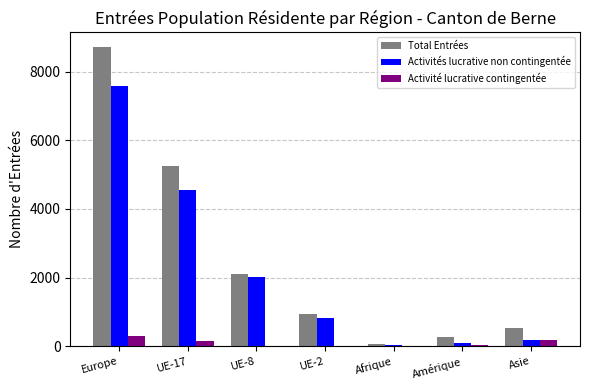

Is it true that Total Entrées equals 14192 at Europe?

False